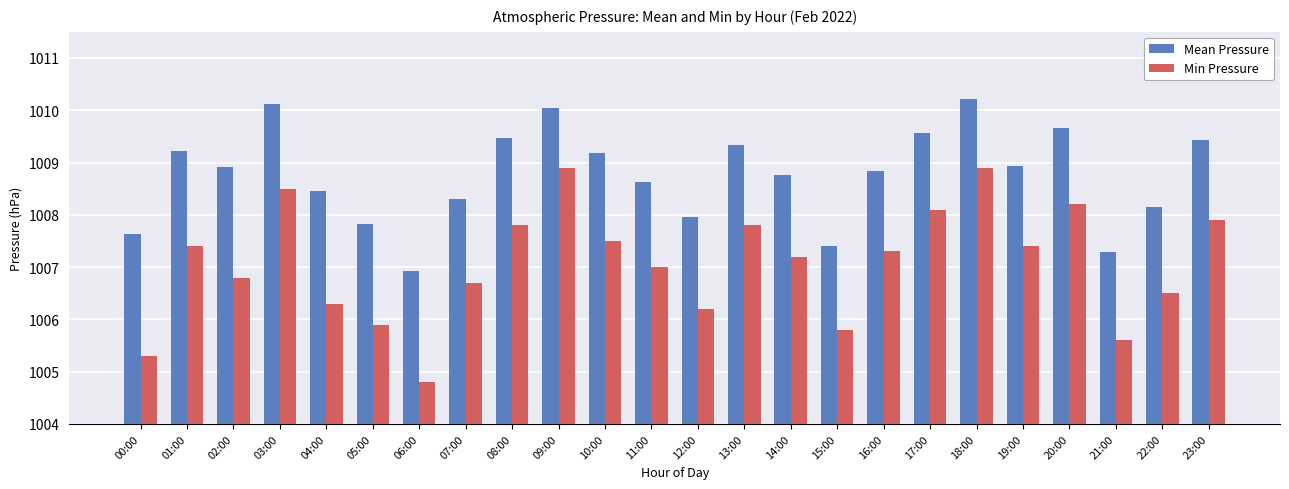

Read the Mean Pressure value at 06:00.

1006.9